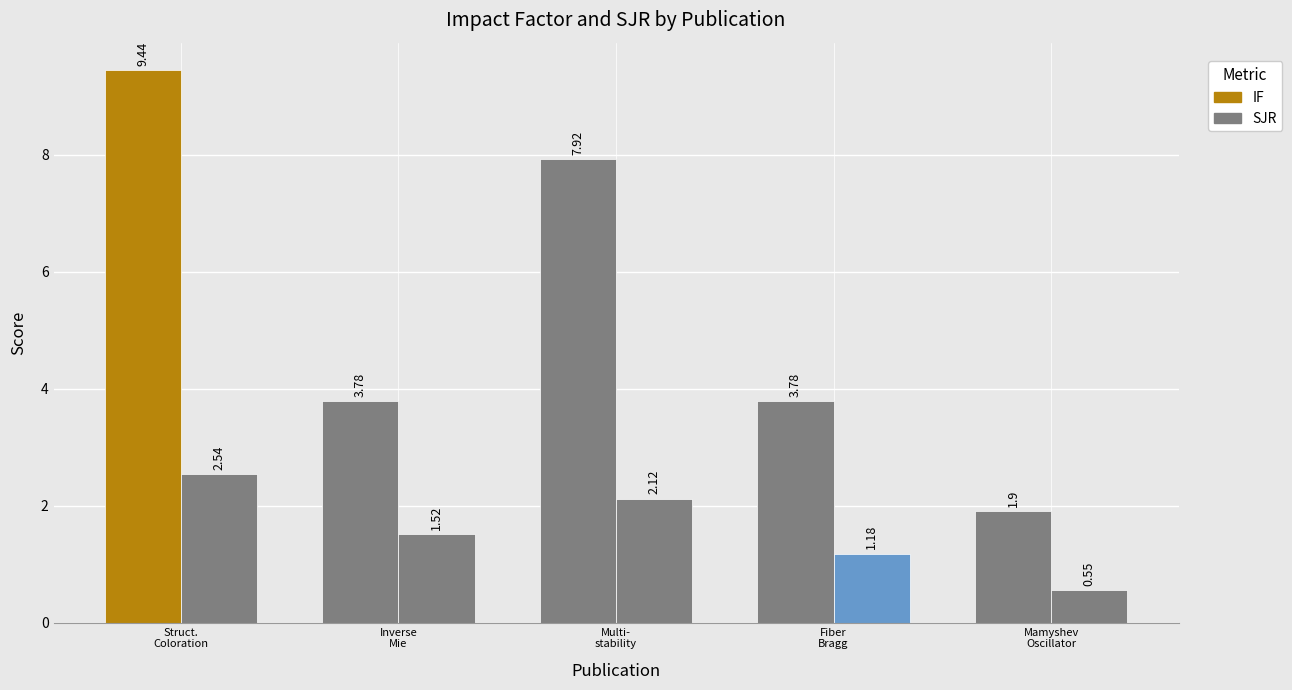

What is the value of the SJR bar at the 5th from the left?

0.6